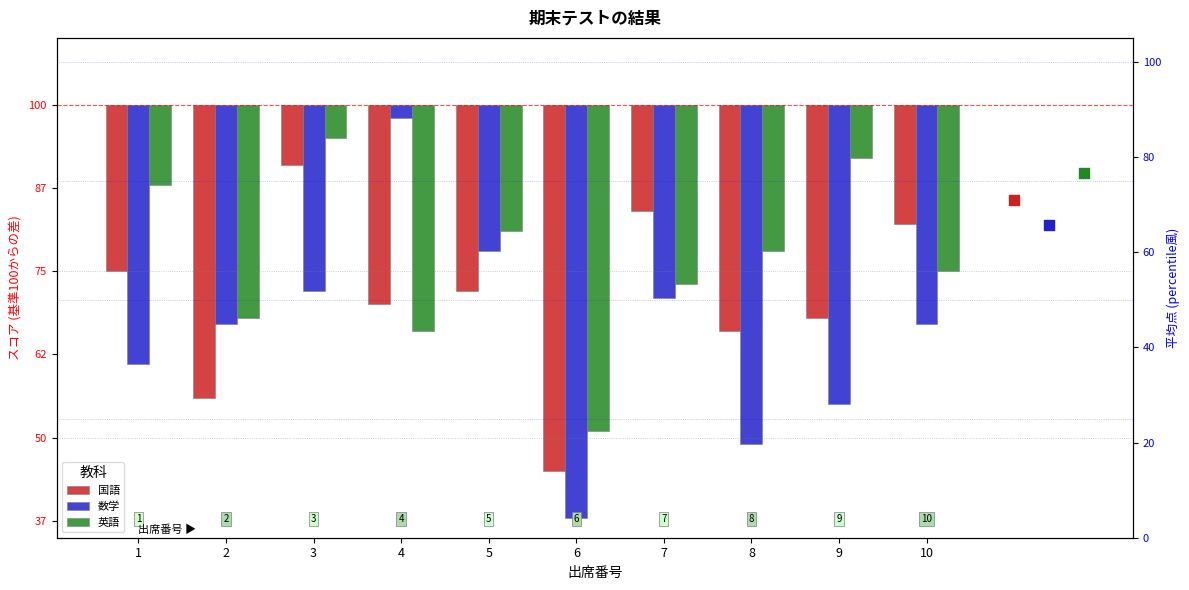

Which series has the largest total across all categories?

英語